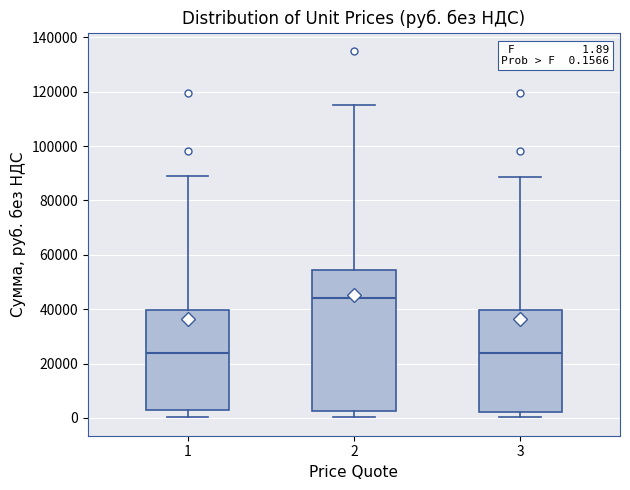

Which box's median line is the highest?

2